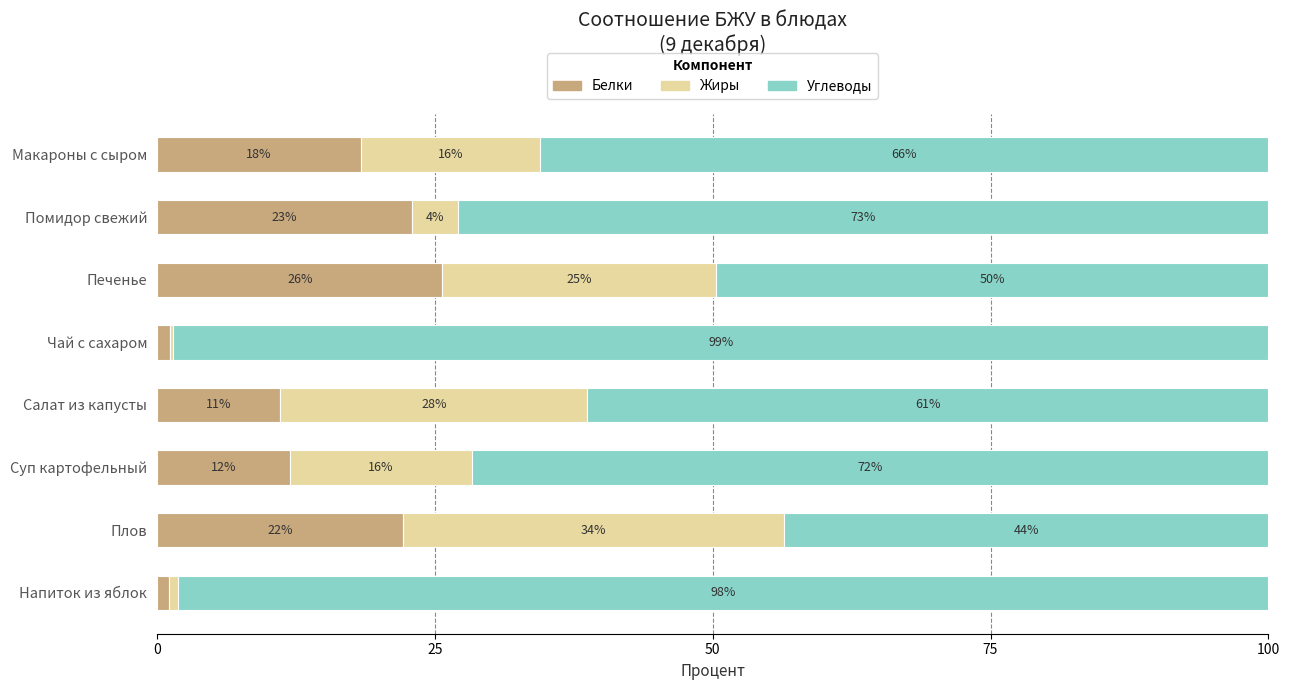

What are all the series names shown in the legend?

Белки, Жиры, Углеводы